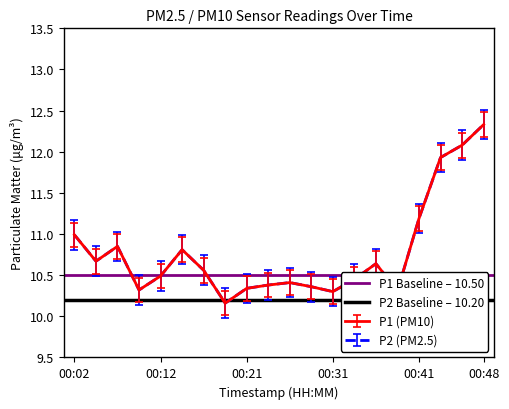

Which category has the lowest value in the P1 Baseline – 10.50 series?

00:02